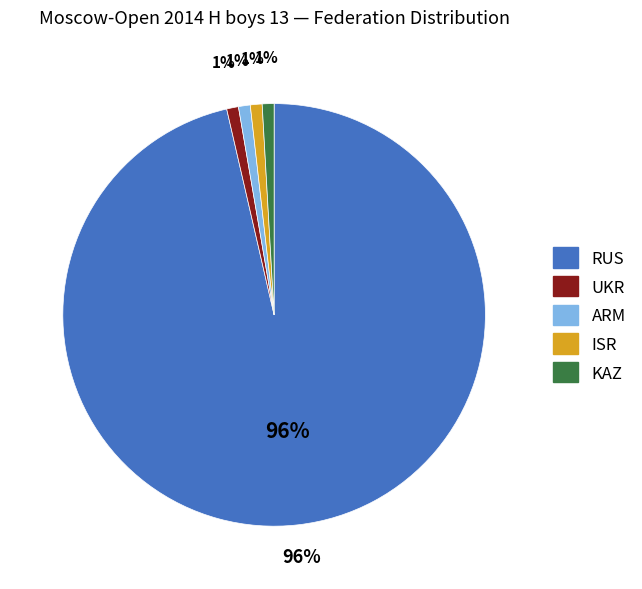

To the nearest percent, what portion does UKR represent?

1%